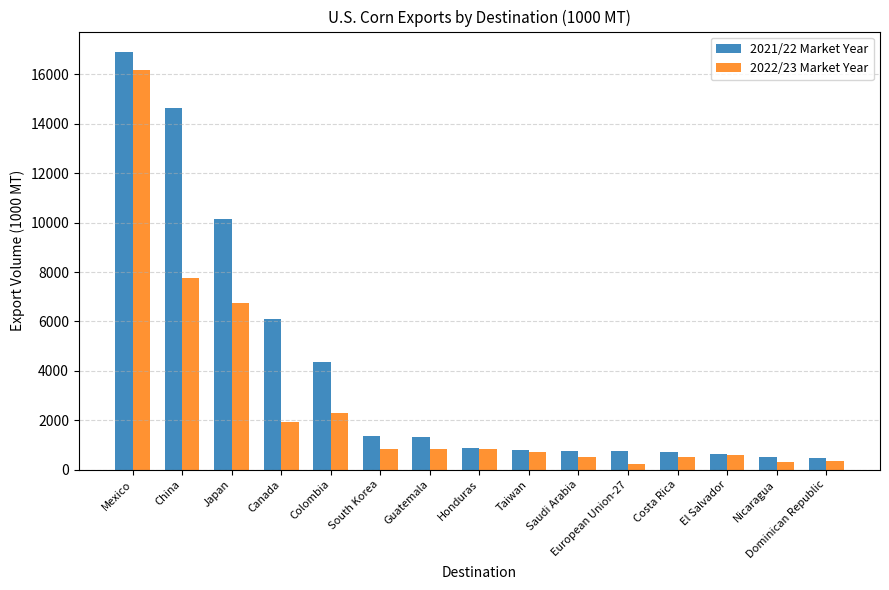

What is the spread (max minus min) of values at Colombia?

2060.2